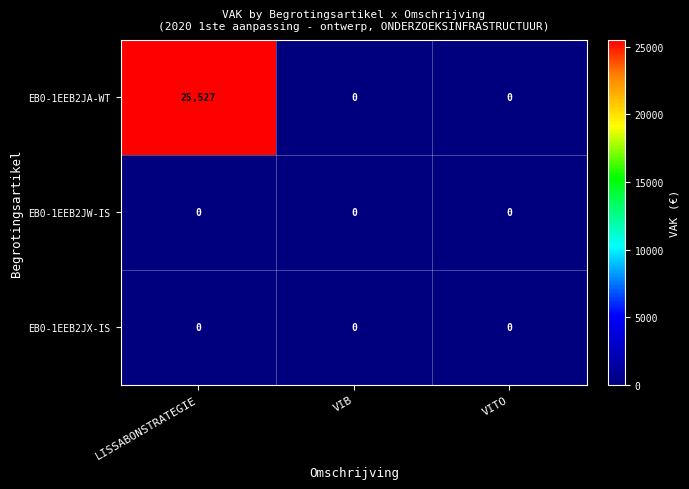

Reading left to right, list all the values displayed in this chart.

EB0-1EEB2JA-WT: LISSABONSTRATEGIE=25527	VIB=0	VITO=0
EB0-1EEB2JW-IS: LISSABONSTRATEGIE=0	VIB=0	VITO=0
EB0-1EEB2JX-IS: LISSABONSTRATEGIE=0	VIB=0	VITO=0